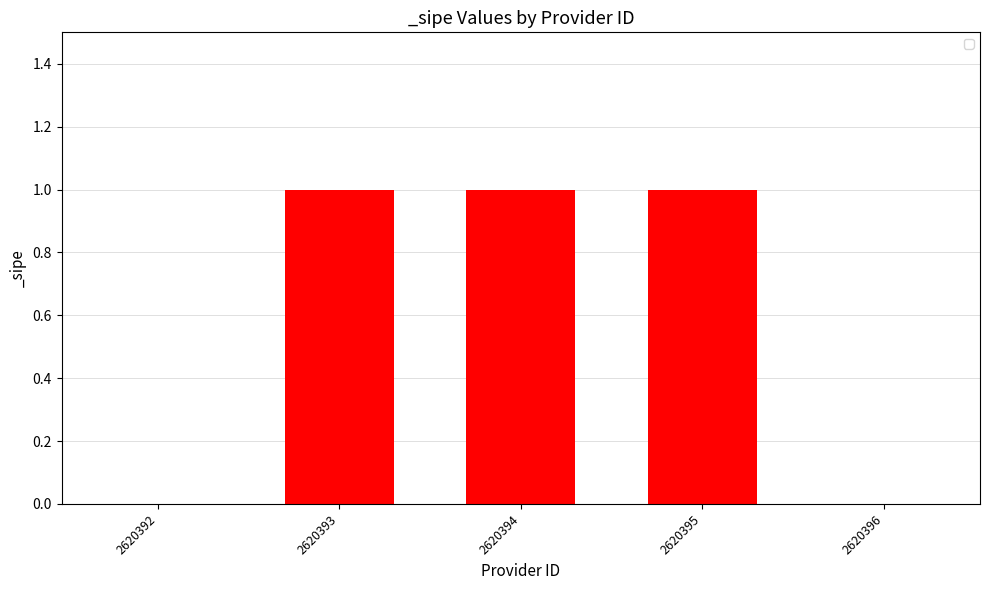

Count the values in the range 0 to 1.

5